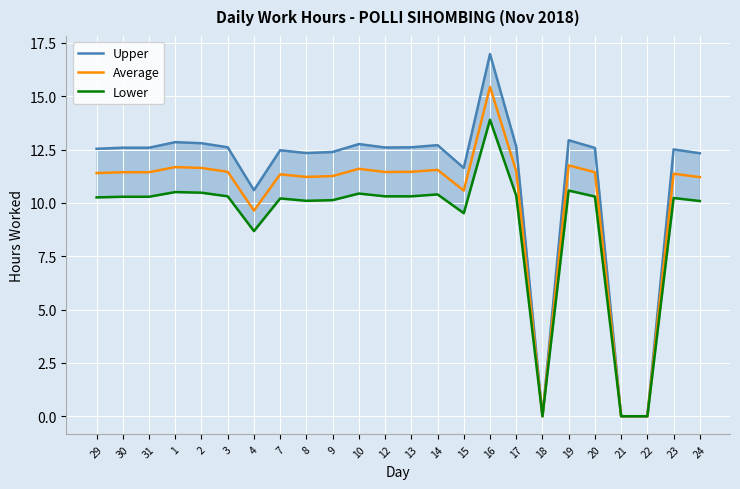

Which series has the largest range (max minus min)?

Upper